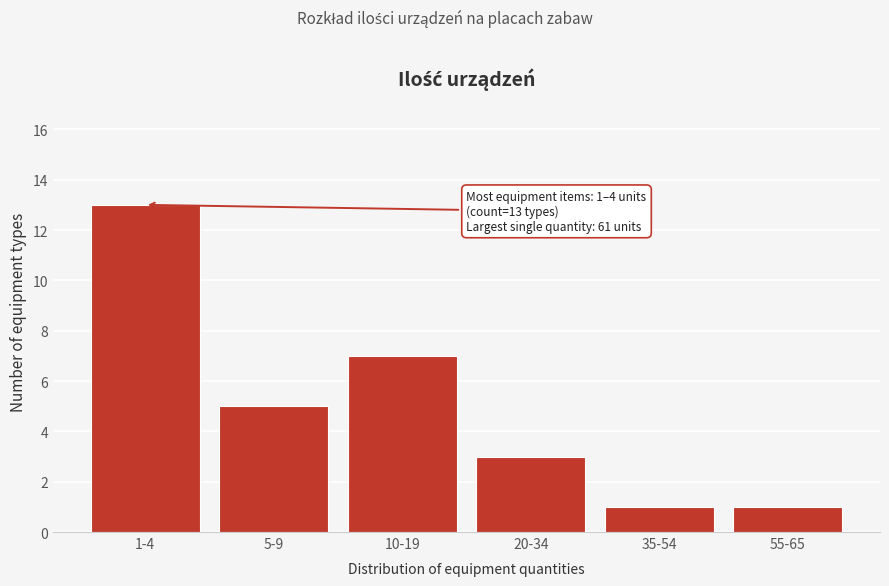

Reading left to right, transcribe all the data shown in this chart.

13	5	7	3	1	1